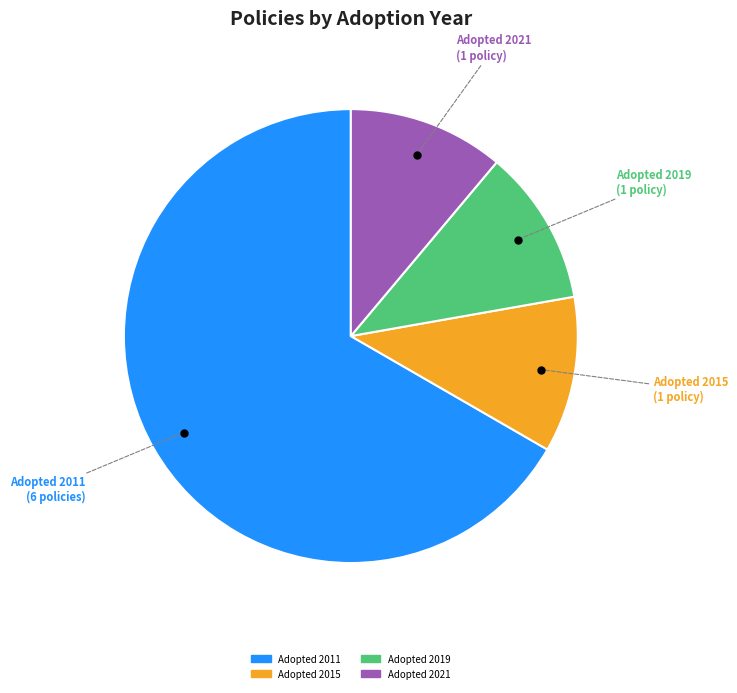

Does any single category account for the majority?

Yes